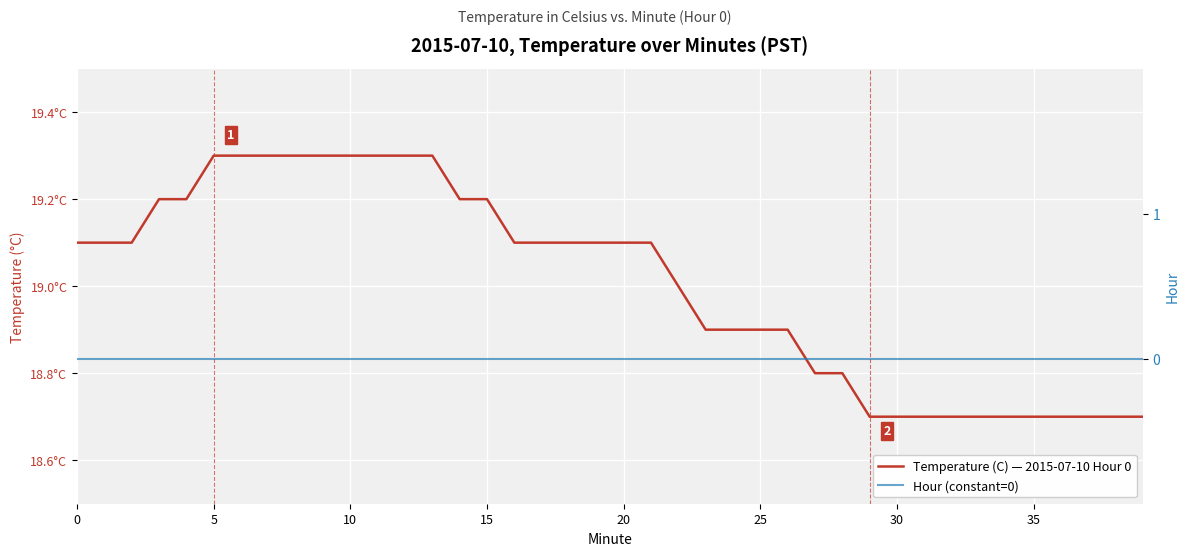

Reading left to right, transcribe all the data shown in this chart.

Temperature (C) — 2015-07-10 Hour 0: 19.1	19.1	19.1	19.2	19.2	19.3	19.3	19.3	19.3	19.3	19.3	19.3	19.3	19.3	19.2	19.2	19.1	19.1	19.1	19.1	19.1	19.1	19.0	18.9	18.9	18.9	18.9	18.8	18.8	18.7	18.7	18.7	18.7	18.7	18.7	18.7	18.7	18.7	18.7	18.7
Hour (constant=0): 0.0	0.0	0.0	0.0	0.0	0.0	0.0	0.0	0.0	0.0	0.0	0.0	0.0	0.0	0.0	0.0	0.0	0.0	0.0	0.0	0.0	0.0	0.0	0.0	0.0	0.0	0.0	0.0	0.0	0.0	0.0	0.0	0.0	0.0	0.0	0.0	0.0	0.0	0.0	0.0